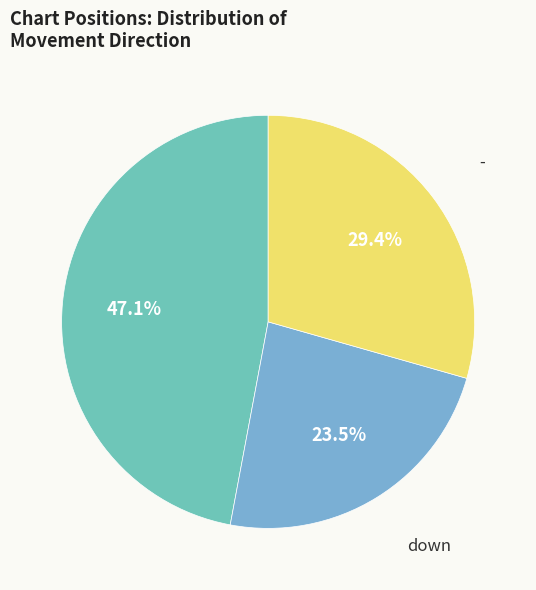

Is there any slice that represents more than half of the pie?

No